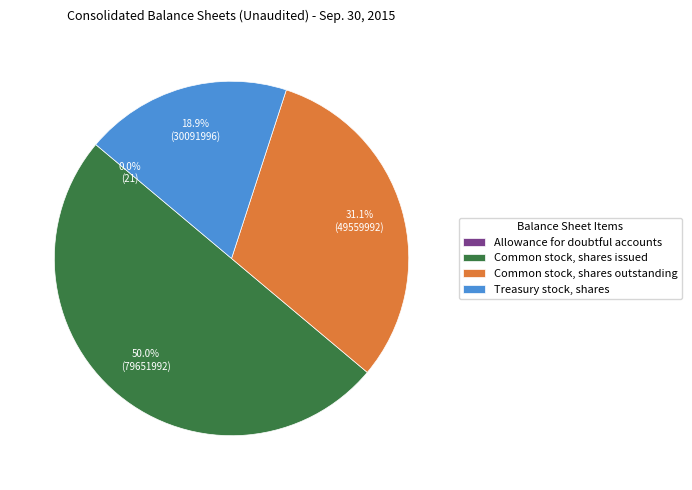

To the nearest percent, what is the difference between the largest and smallest slice percentages?

50%